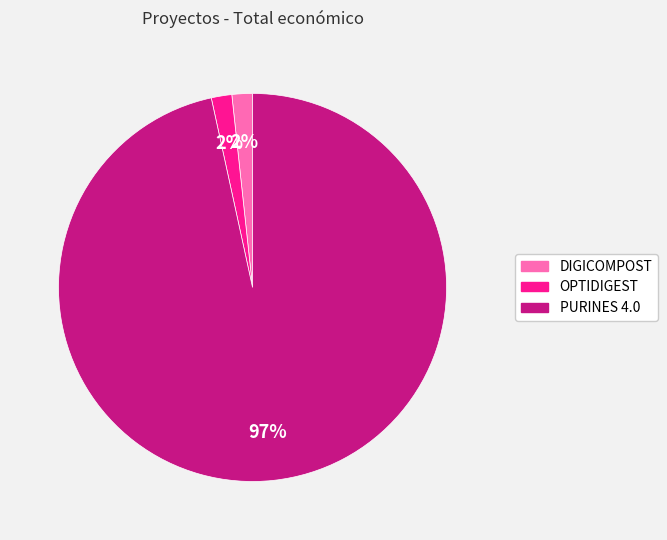

The OPTIDIGEST slice represents 2% of the pie. True or false?

True